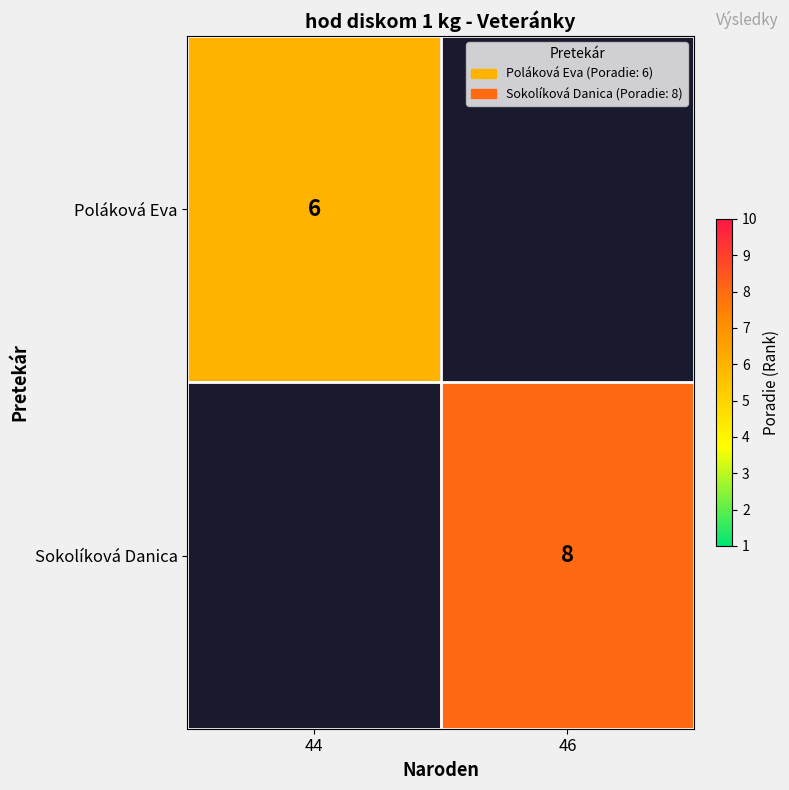

What is the smallest value displayed?

6.0